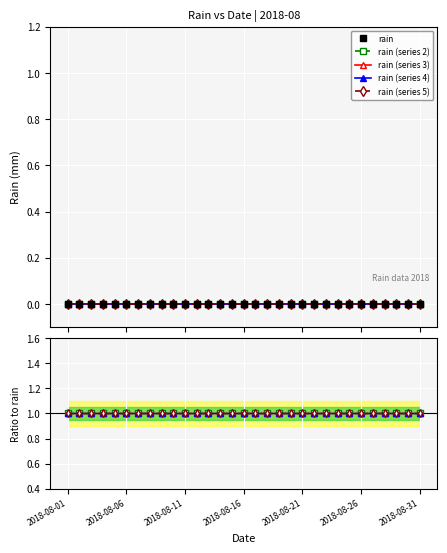

True or false: rain (series 4) and rain (series 2) intersect in this chart.

False